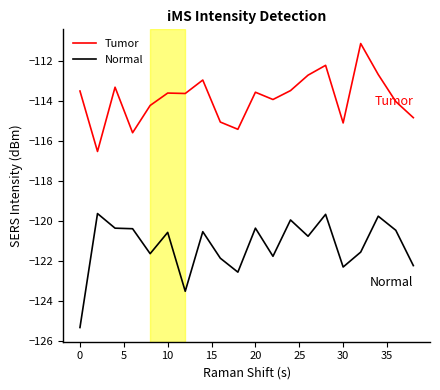

What is the minimum value shown in the chart?

-125.3